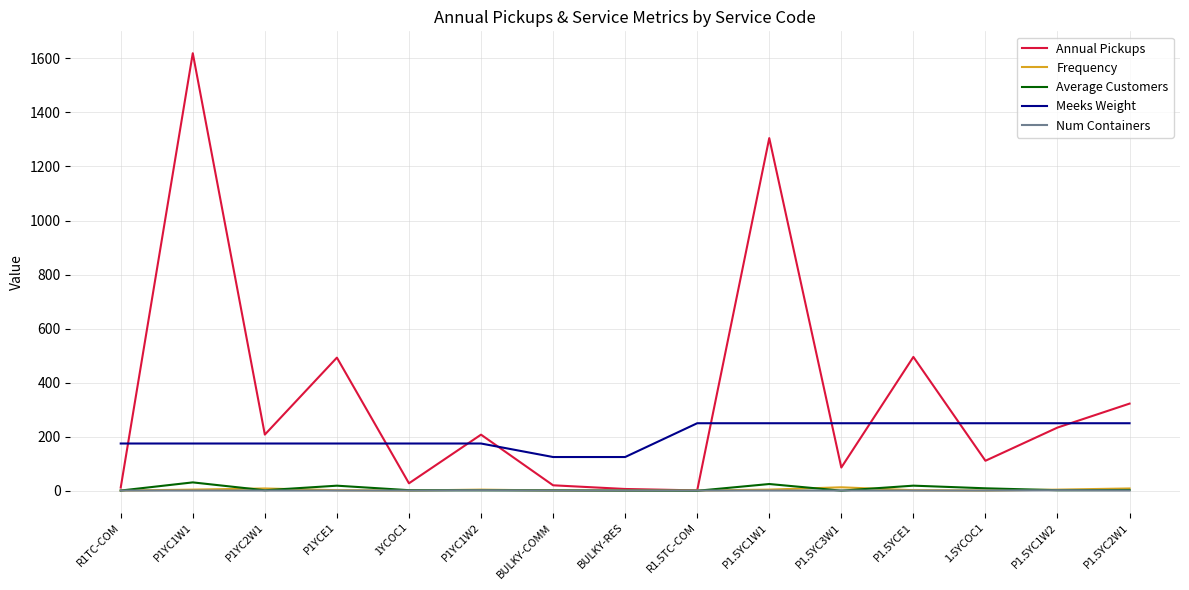

True or false: Meeks Weight and Num Containers intersect in this chart.

False